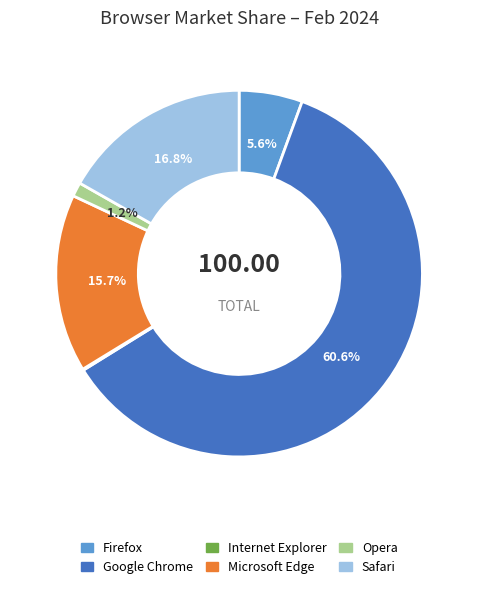

Which category has the biggest portion of the pie?

Google Chrome